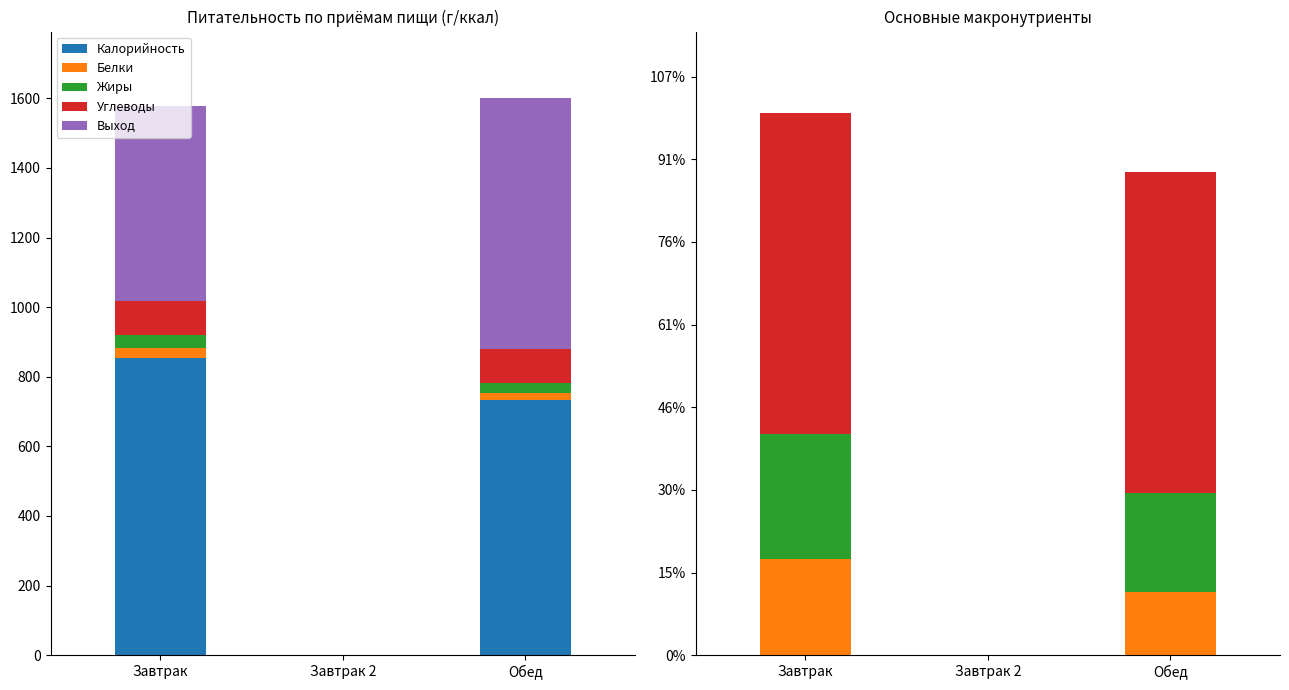

What is the label of the 3rd bar from the left?

Обед